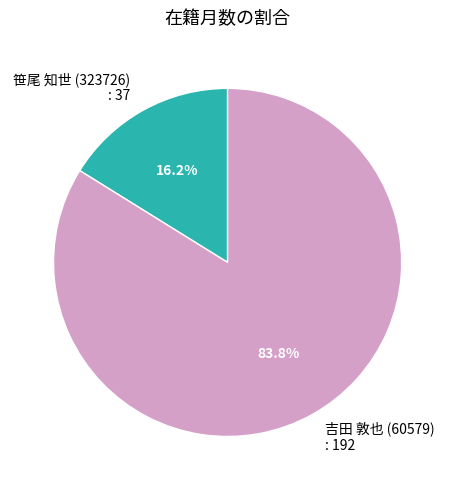

Does any single category account for the majority?

Yes